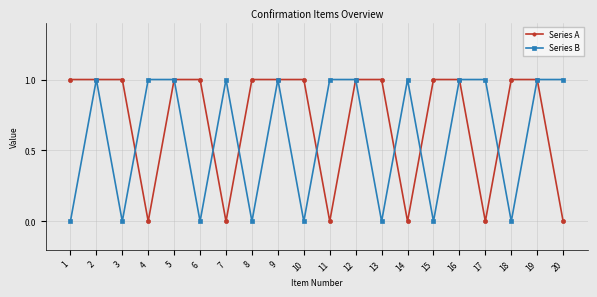

In Series B, how many points are lower than both neighbors (excluding endpoints)?

7